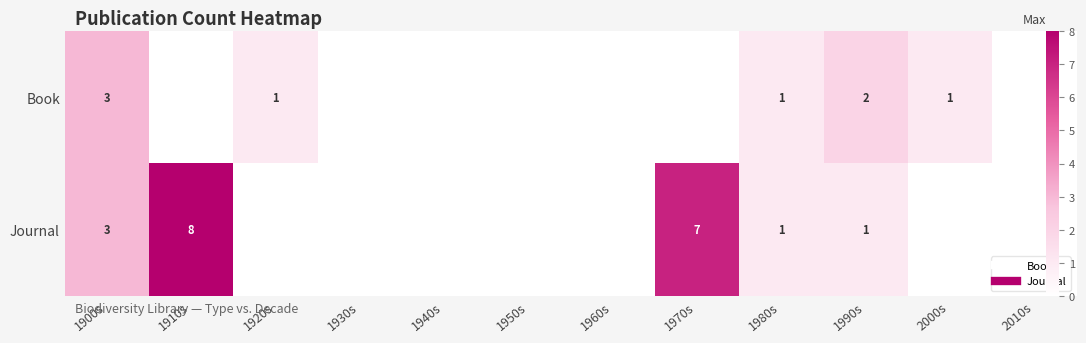

At 1900s, list the series in order from largest to smallest.

Book, Journal